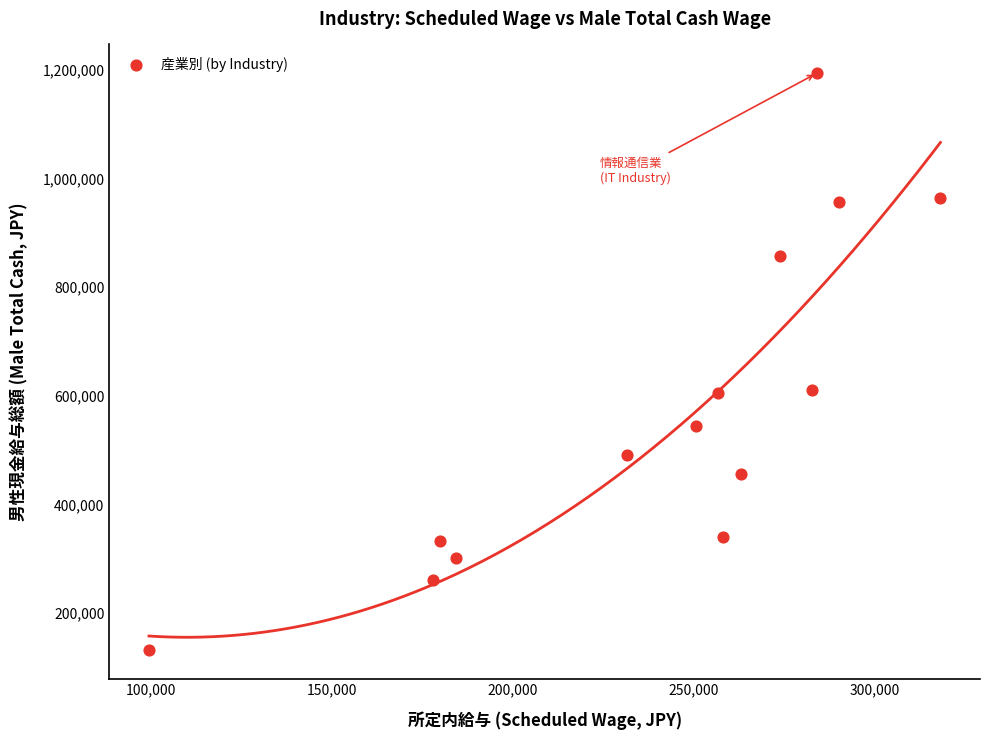

What is the range of X values (max minus min)?

218765